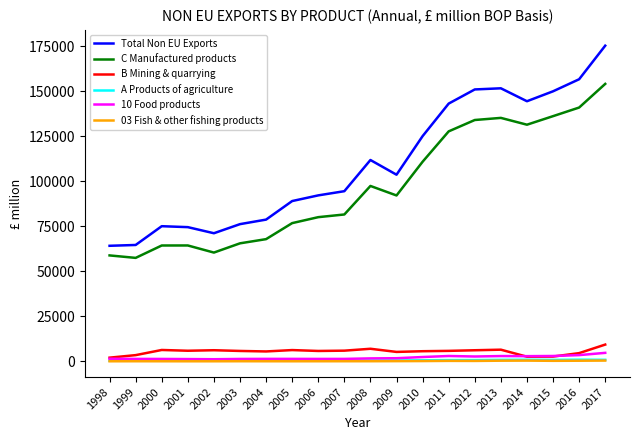

True or false: B Mining & quarrying and Total Non EU Exports intersect in this chart.

False